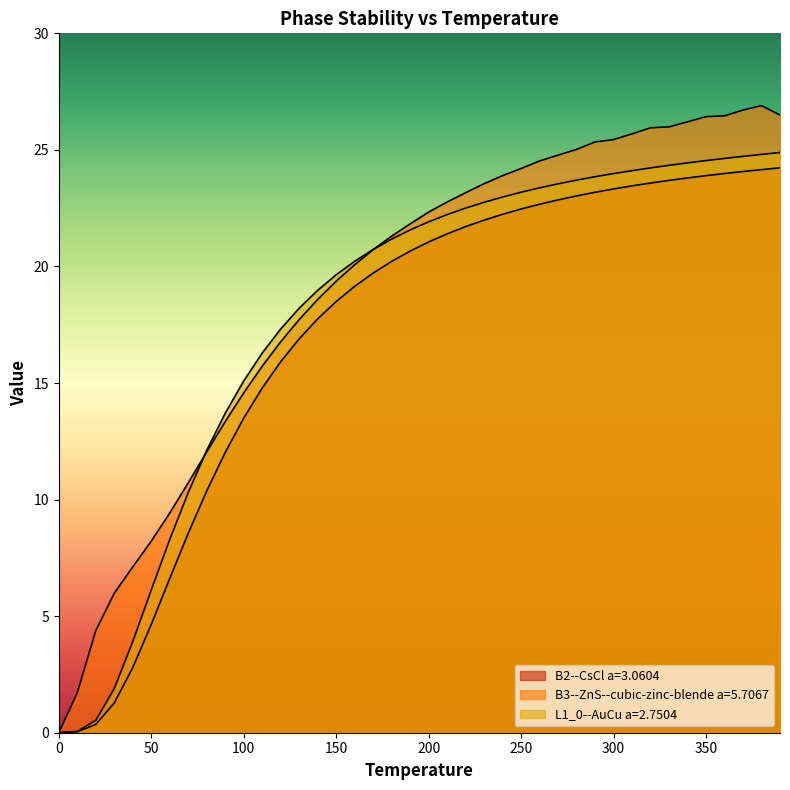

How many positive values does the B2--CsCl a=3.0604 series have?

39